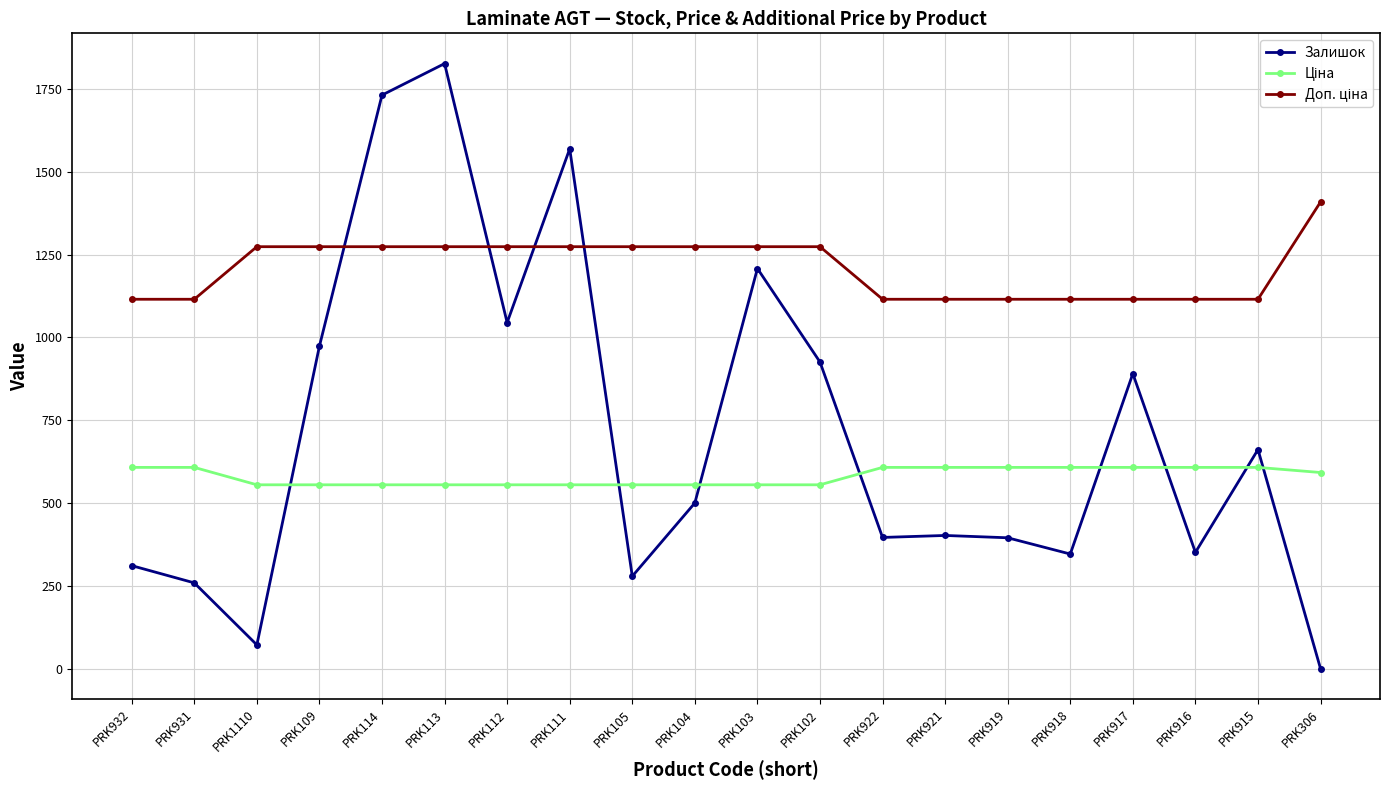

Which series has the largest range (max minus min)?

Залишок